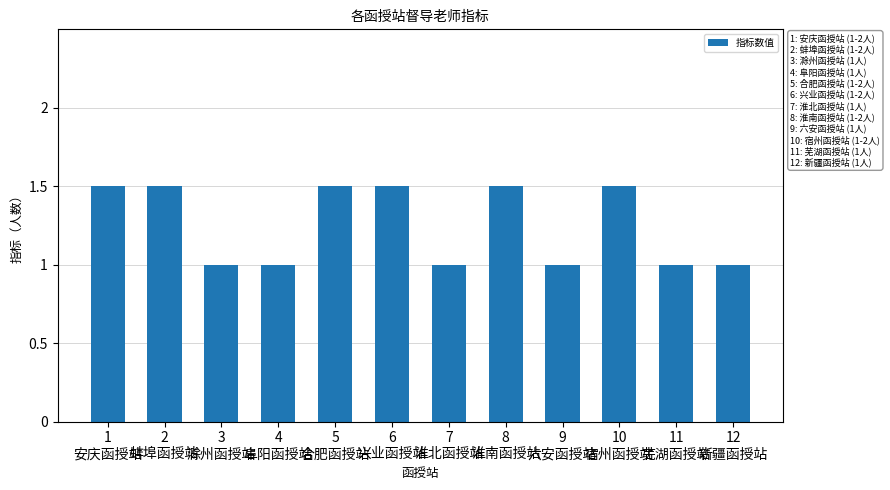

How many values are between 1 and 2?

12